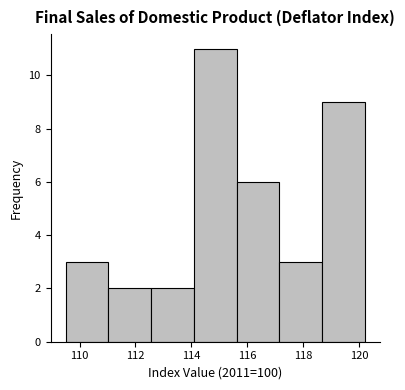

Reading left to right, list every bar in this chart as the range it spans on the x-axis followed by its height. Neither the bar edges nor the heights are printed on the chart, so give them approximately, as read against the axes.

109.6 to 111.0: 3
111.0 to 112.6: 2
112.6 to 114.0: 2
114.0 to 115.6: 11
115.6 to 117.2: 6
117.2 to 118.6: 3
118.6 to 120.2: 9